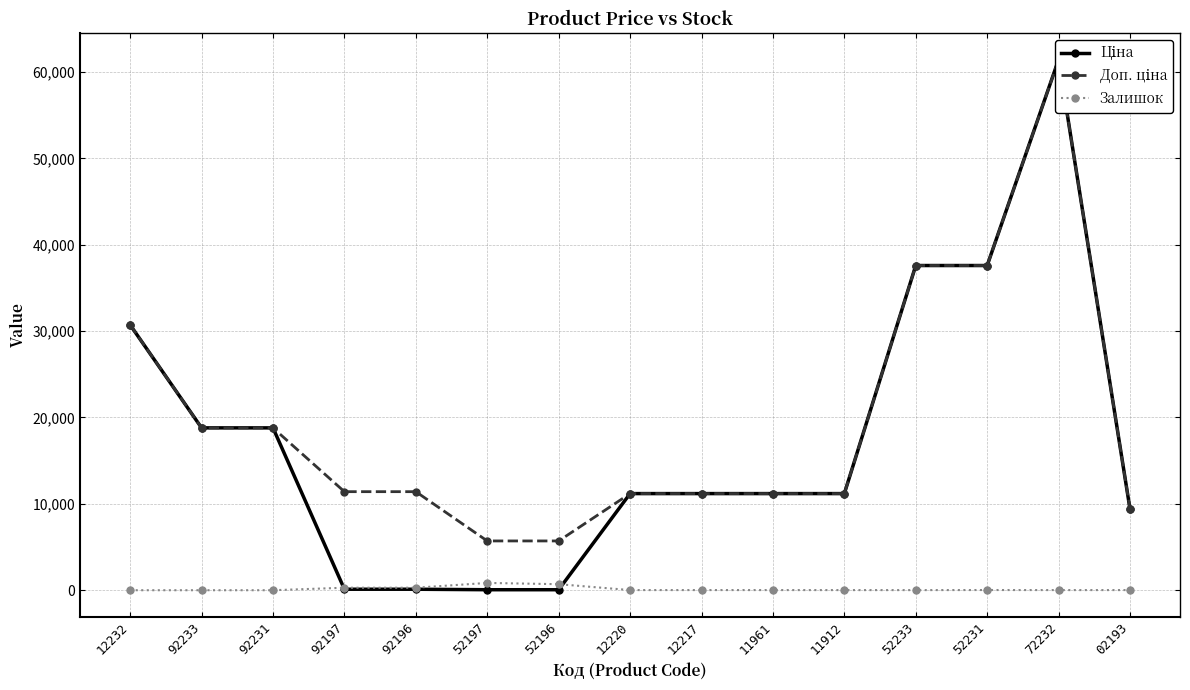

What is the average value of the Залишок series?

150